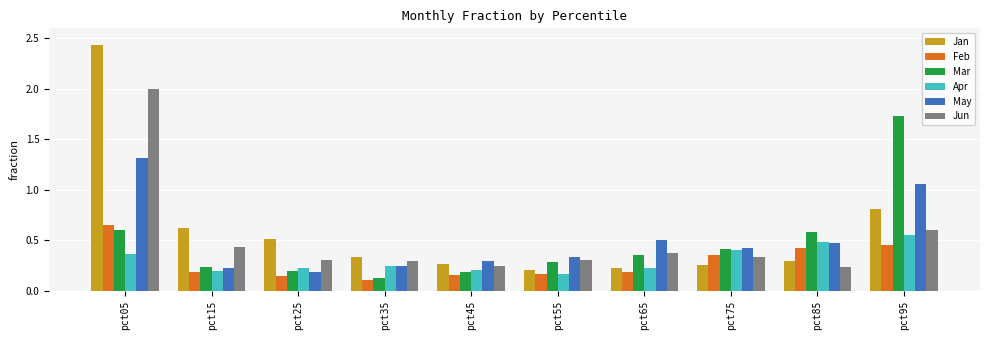

What is the difference between the second highest and minimum values in the May series?

0.9